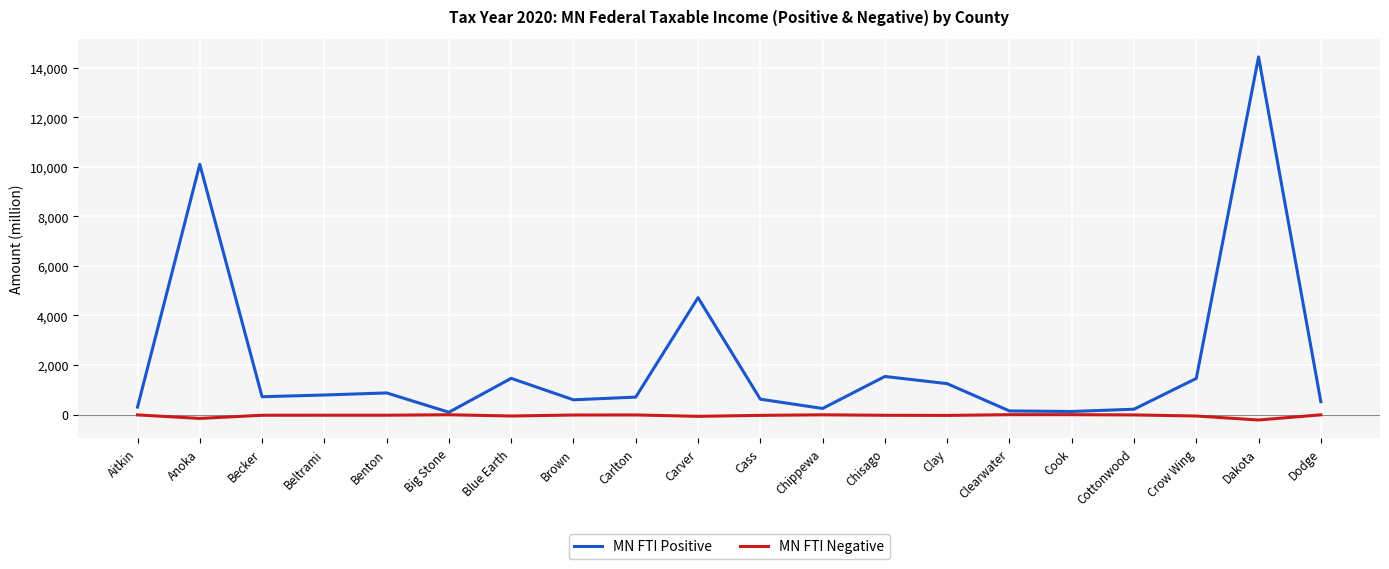

What is the minimum value shown in the chart?

-221.7